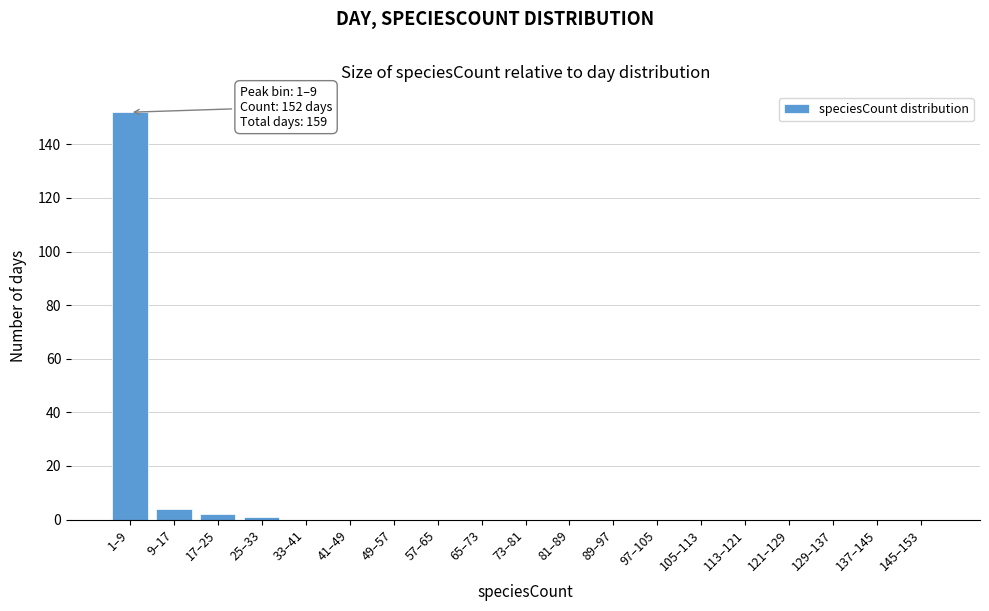

Reading left to right, what are all the values shown in this chart?

1–9=152	9–17=4	17–25=2	25–33=1	33–41=0	41–49=0	49–57=0	57–65=0	65–73=0	73–81=0	81–89=0	89–97=0	97–105=0	105–113=0	113–121=0	121–129=0	129–137=0	137–145=0	145–153=0